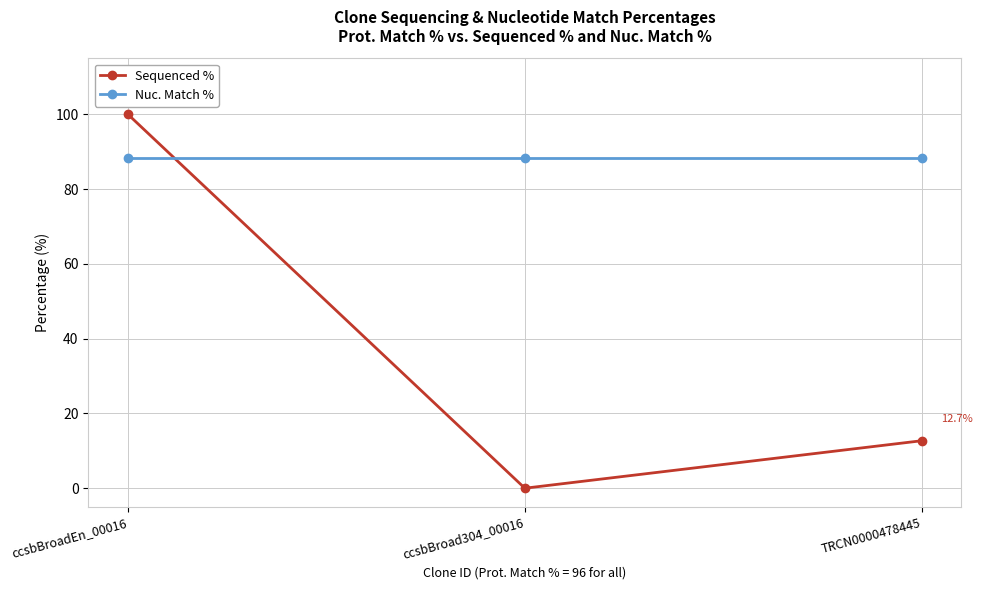

Which category has the highest value in the Sequenced % series?

ccsbBroadEn_00016